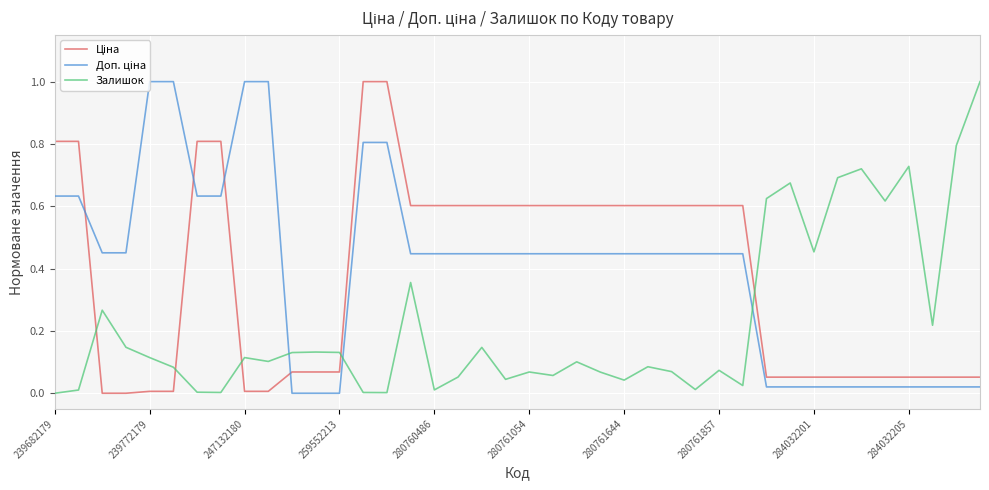

How many lines are shown in the chart?

3